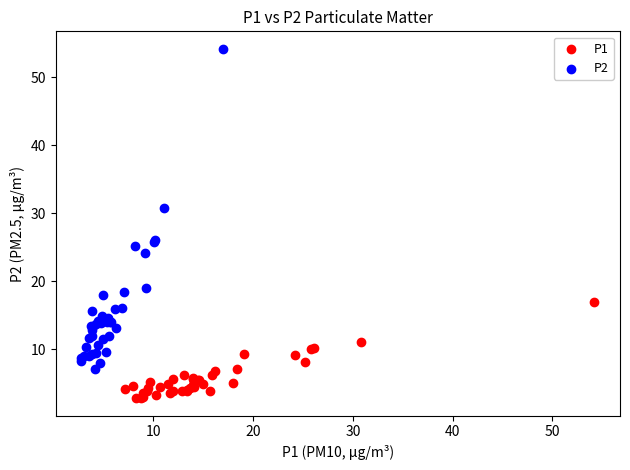

What are all the series names shown in the legend?

P1, P2